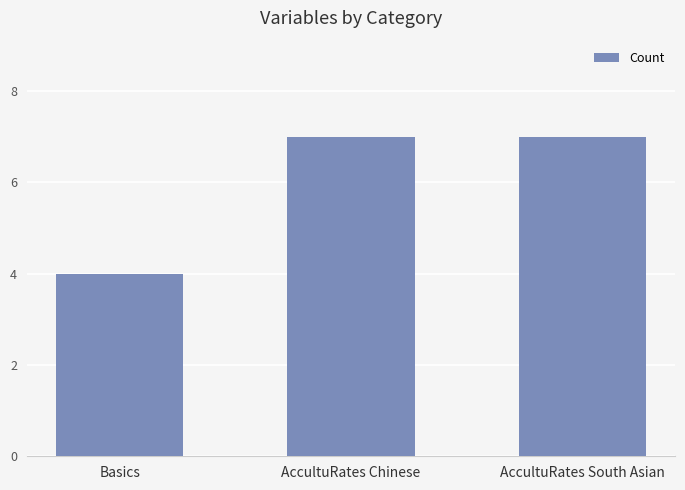

What is the difference between the second highest and minimum values?

3